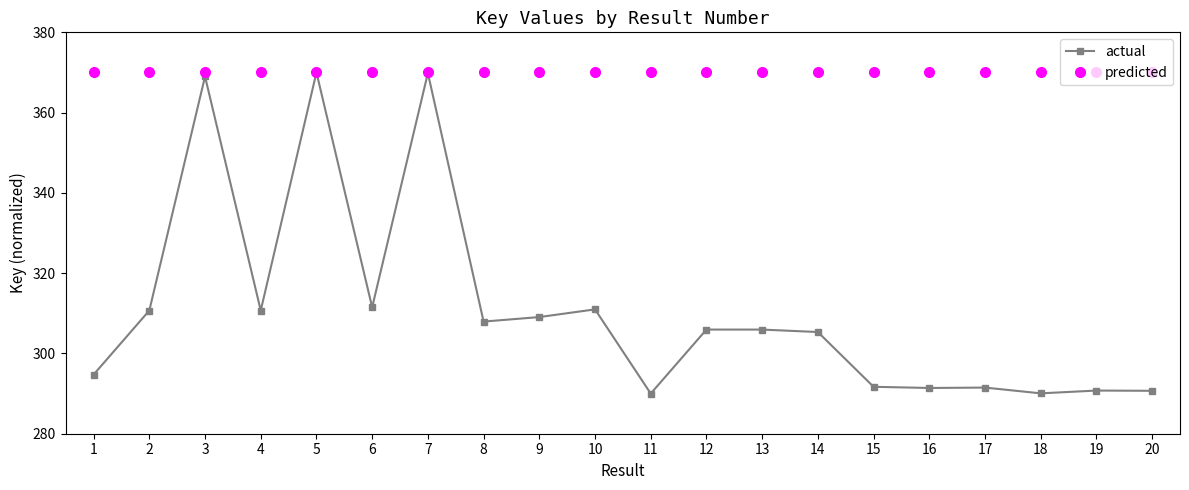

Which series changed the most between 13 and 16?

actual